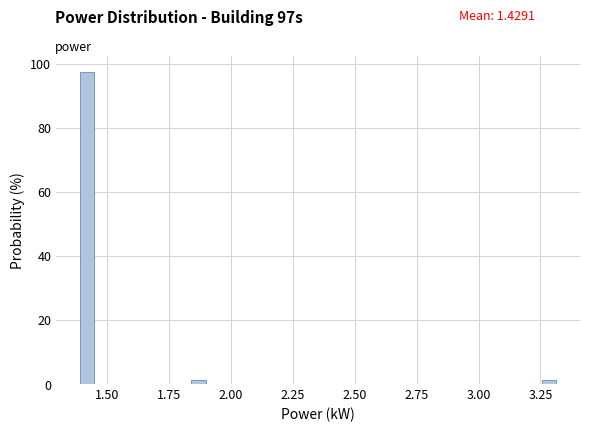

Read against the x-axis, roughly where is the centre of the tallest bar?

1.40